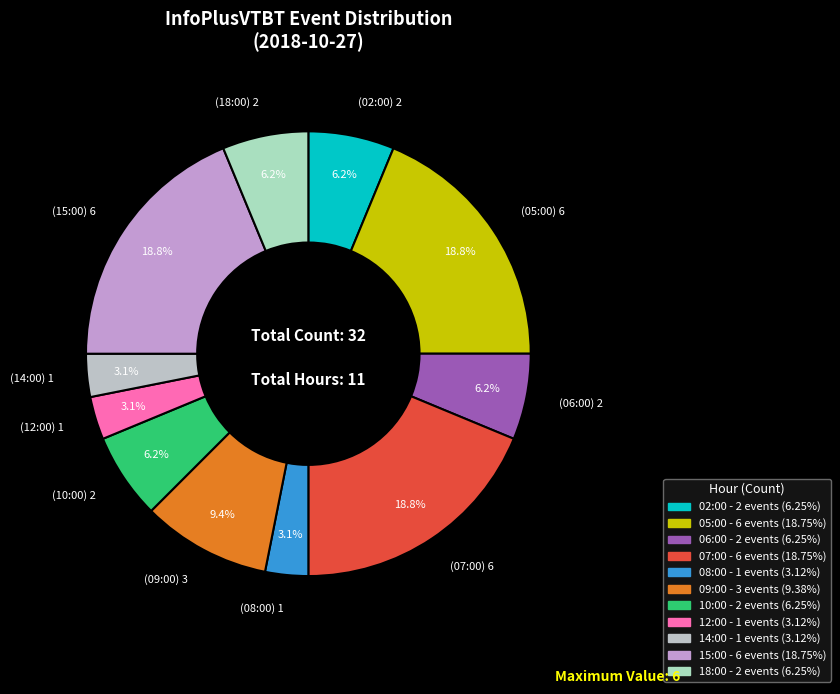

To the nearest percent, what portion does 18:00 represent?

6%